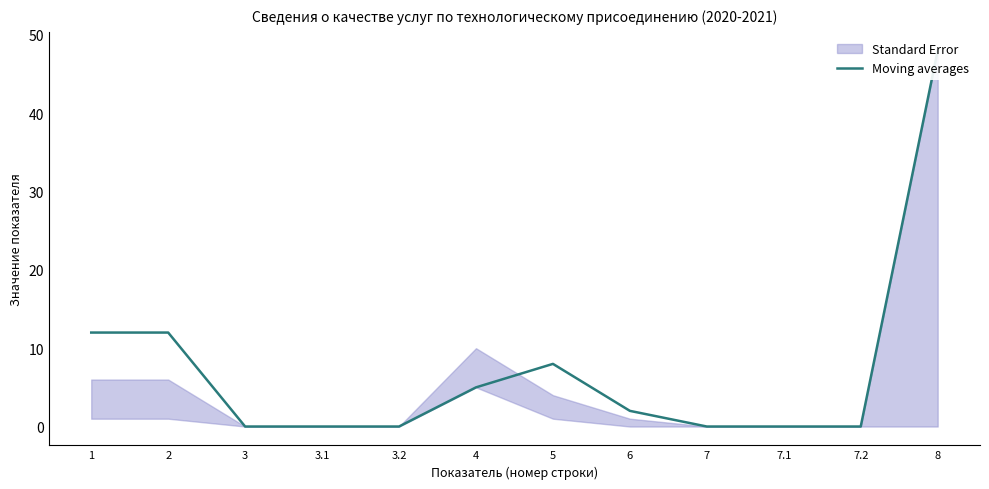

Where is the first local maximum?

5